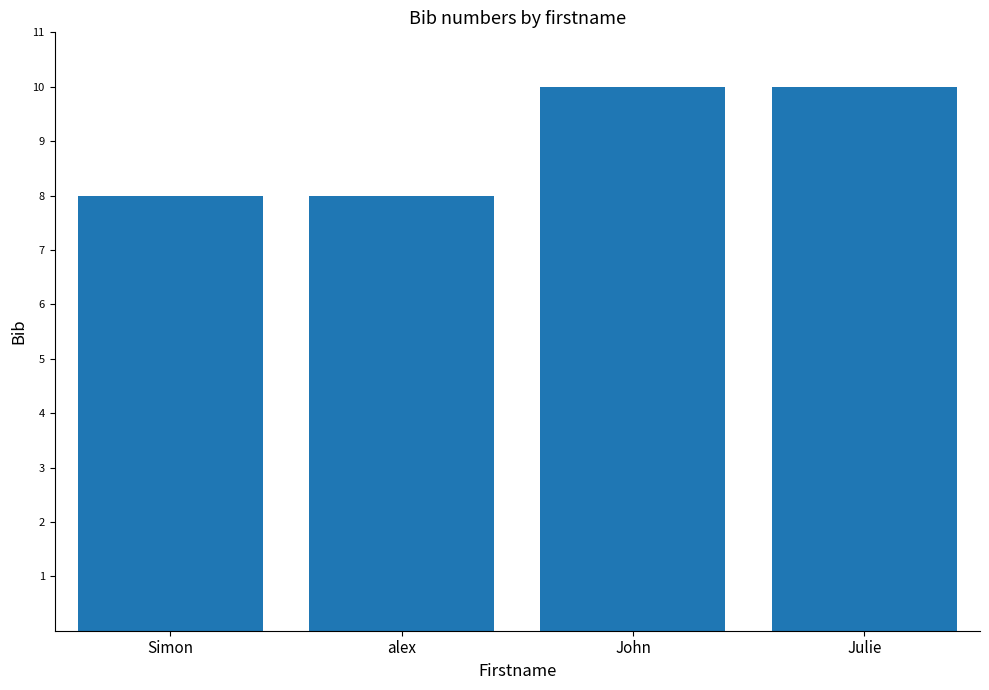

What is the maximum value shown in the chart?

10